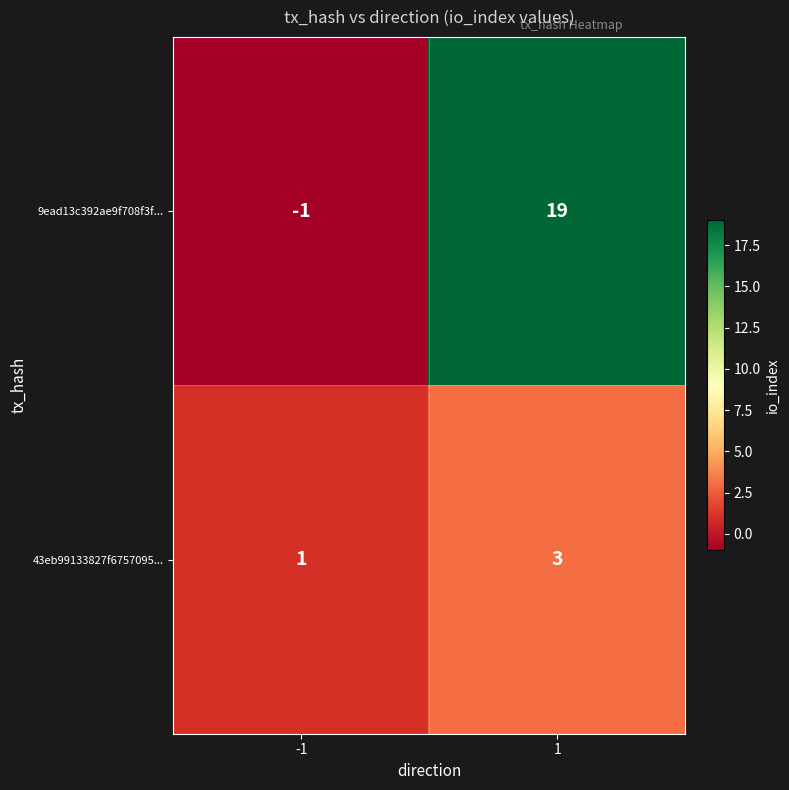

Reading left to right, transcribe all the data shown in this chart.

9ead13c392ae9f708f3f...: -1=-1	1=19
43eb99133827f6757095...: -1=1	1=3